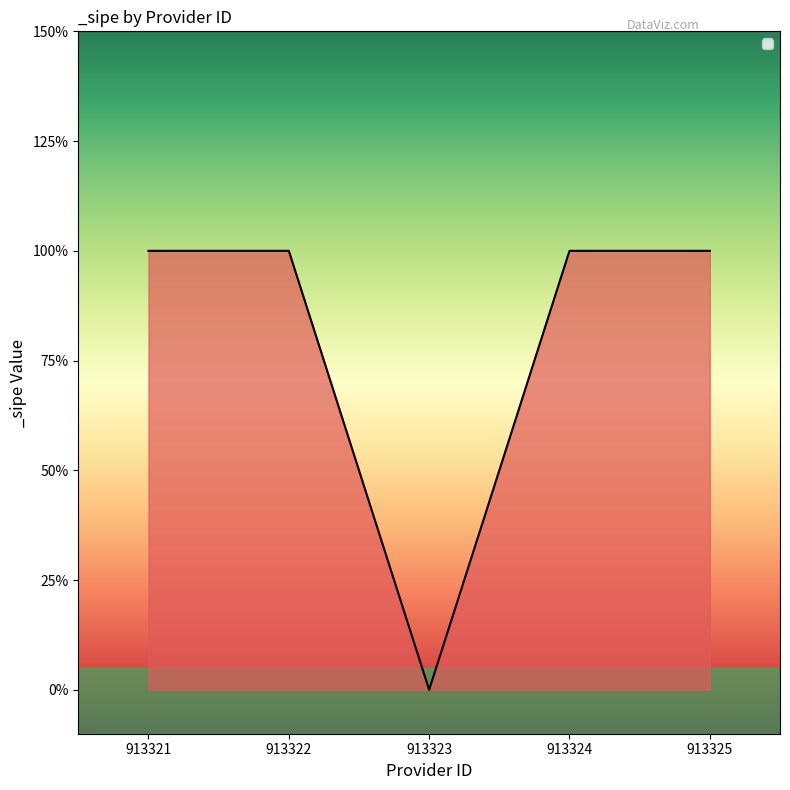

How many categories are shown in the chart?

5